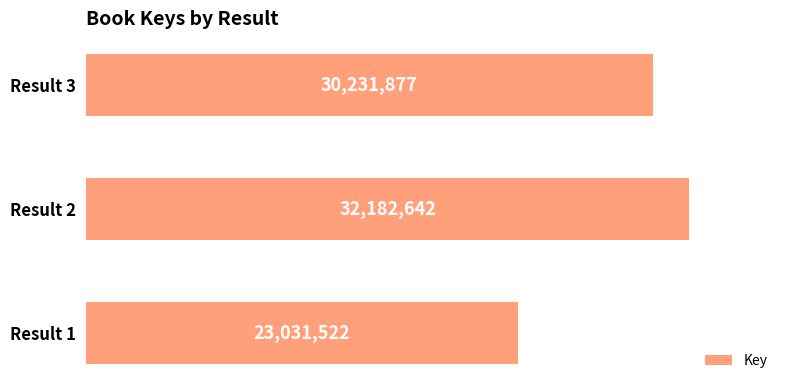

What is the minimum value shown in the chart?

23031522